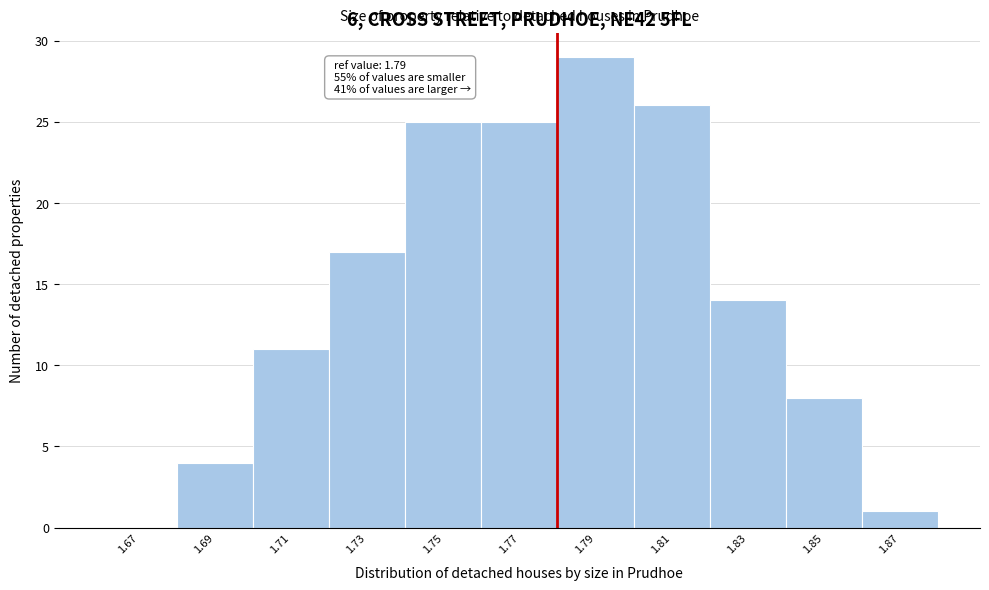

Reading left to right, what are all the values shown in this chart?

1.67=0	1.69=4	1.71=11	1.73=17	1.75=25	1.77=25	1.79=29	1.81=26	1.83=14	1.85=8	1.87=1